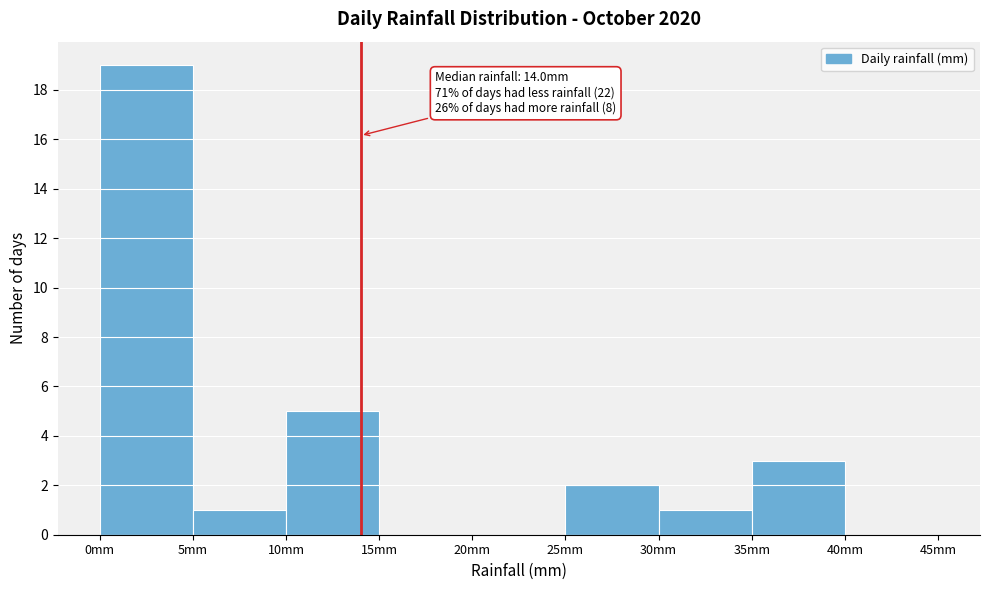

Over which range of the x-axis is the bar tallest?

0 to 5